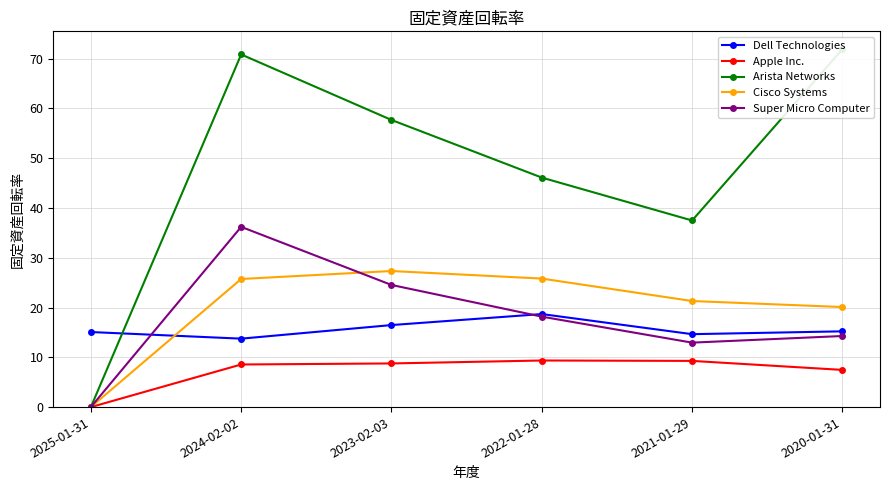

True or false: Arista Networks and Super Micro Computer cross at least once.

False